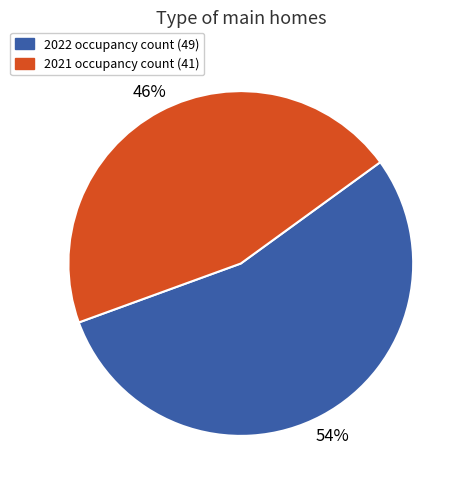

Rank the categories by value from highest to lowest.

2022, 2021